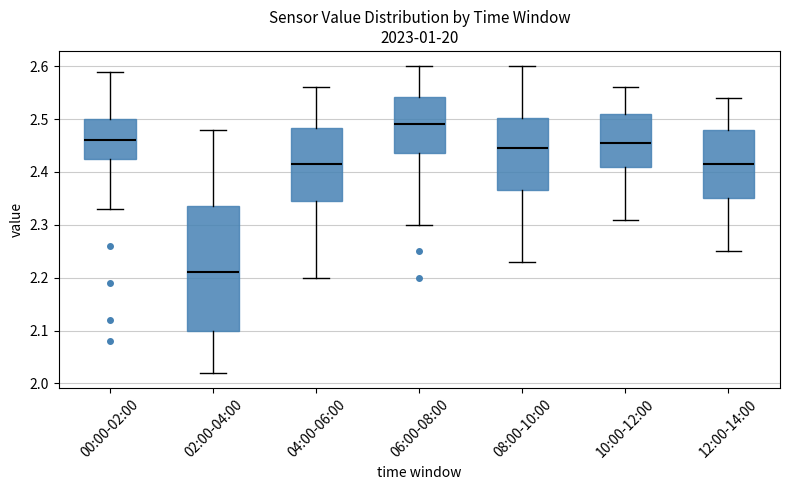

Reading left to right, read every box against the y-axis: the position of its median line, the range the box covers, and the ends of its whiskers. The values are not printed on the chart, so give them approximately, as read against the axis.

00:00-02:00: median 2.46, box 2.43 to 2.50, whiskers 2.33 to 2.59
02:00-04:00: median 2.21, box 2.10 to 2.34, whiskers 2.02 to 2.48
04:00-06:00: median 2.42, box 2.35 to 2.48, whiskers 2.20 to 2.56
06:00-08:00: median 2.49, box 2.44 to 2.54, whiskers 2.30 to 2.60
08:00-10:00: median 2.45, box 2.37 to 2.50, whiskers 2.23 to 2.60
10:00-12:00: median 2.46, box 2.41 to 2.51, whiskers 2.31 to 2.56
12:00-14:00: median 2.42, box 2.35 to 2.48, whiskers 2.25 to 2.54